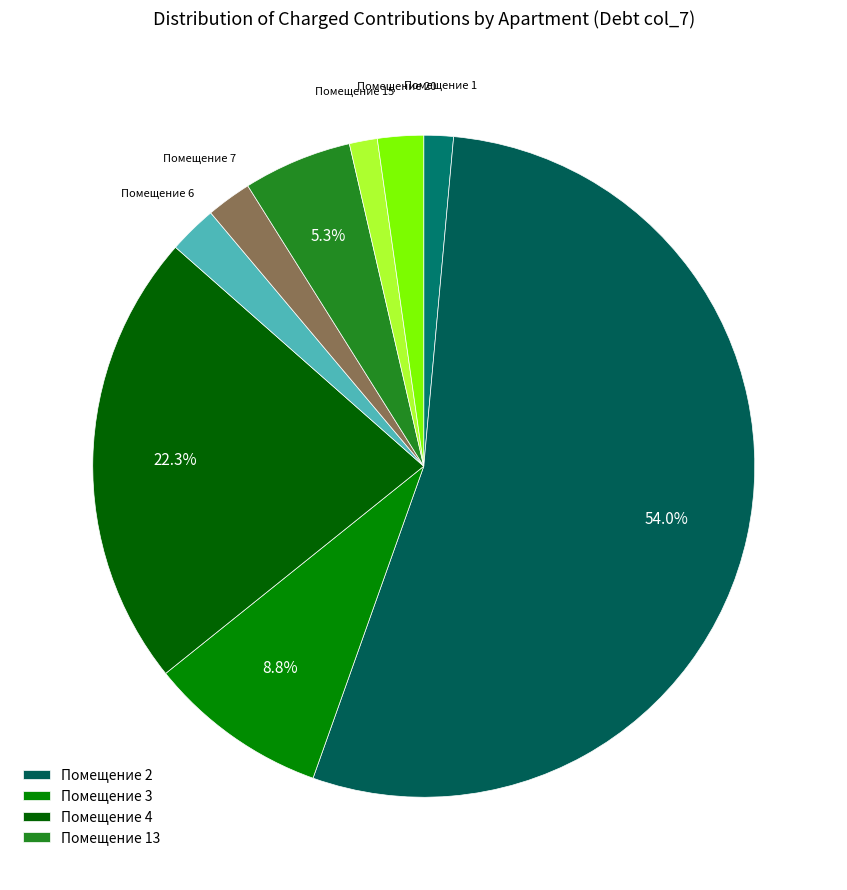

Does any single category account for the majority?

Yes